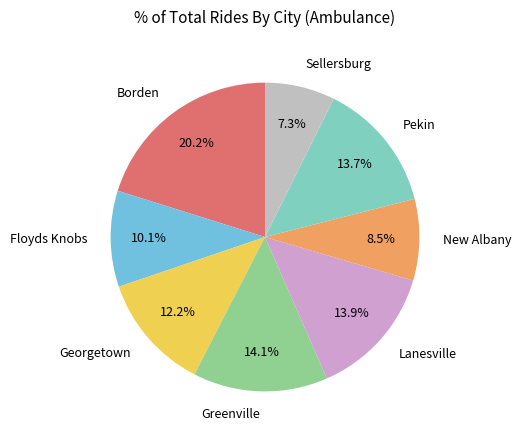

How many segments does this pie chart have?

8